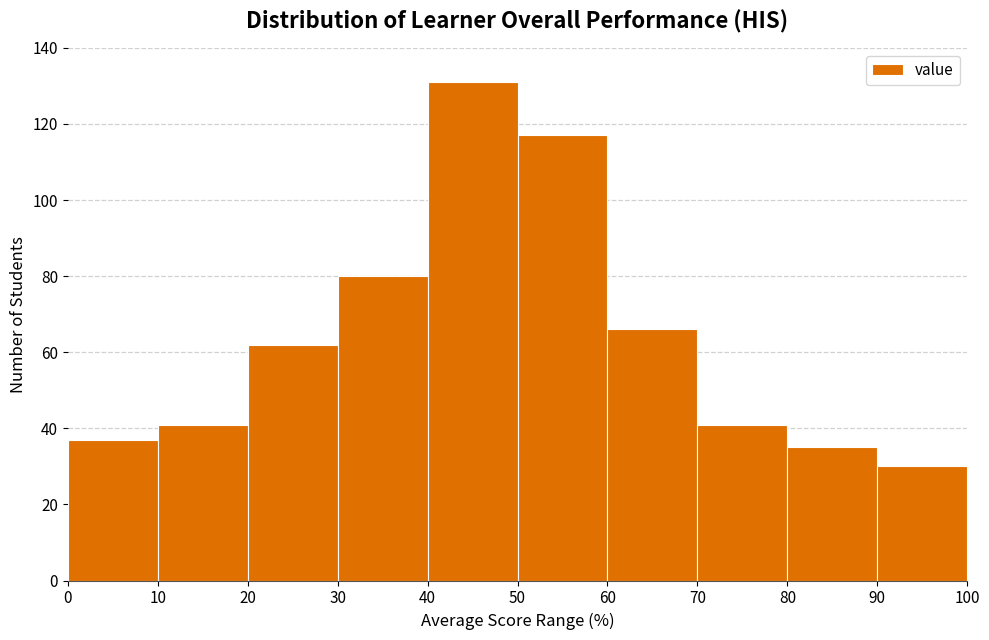

Reading left to right, list every bar in this chart as the range it spans on the x-axis followed by its height. The values are not printed on the chart, so give them approximately, as read against the axis.

0 to 10: 38
10 to 20: 42
20 to 30: 62
30 to 40: 80
40 to 50: 132
50 to 60: 118
60 to 70: 66
70 to 80: 42
80 to 90: 36
90 to 100: 30